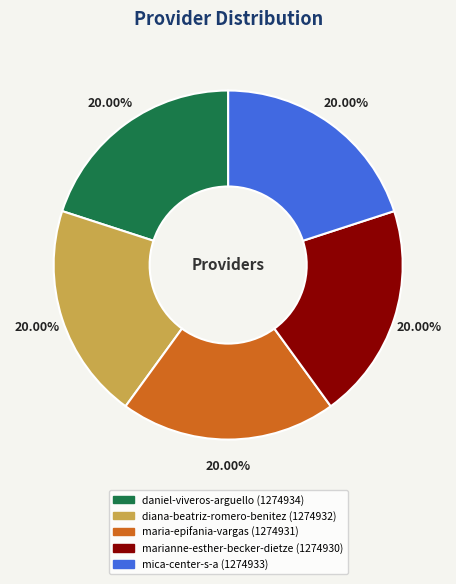

What is the ratio of the value at diana-beatriz-romero-benitez to the value at mica-center-s-a?

1.0